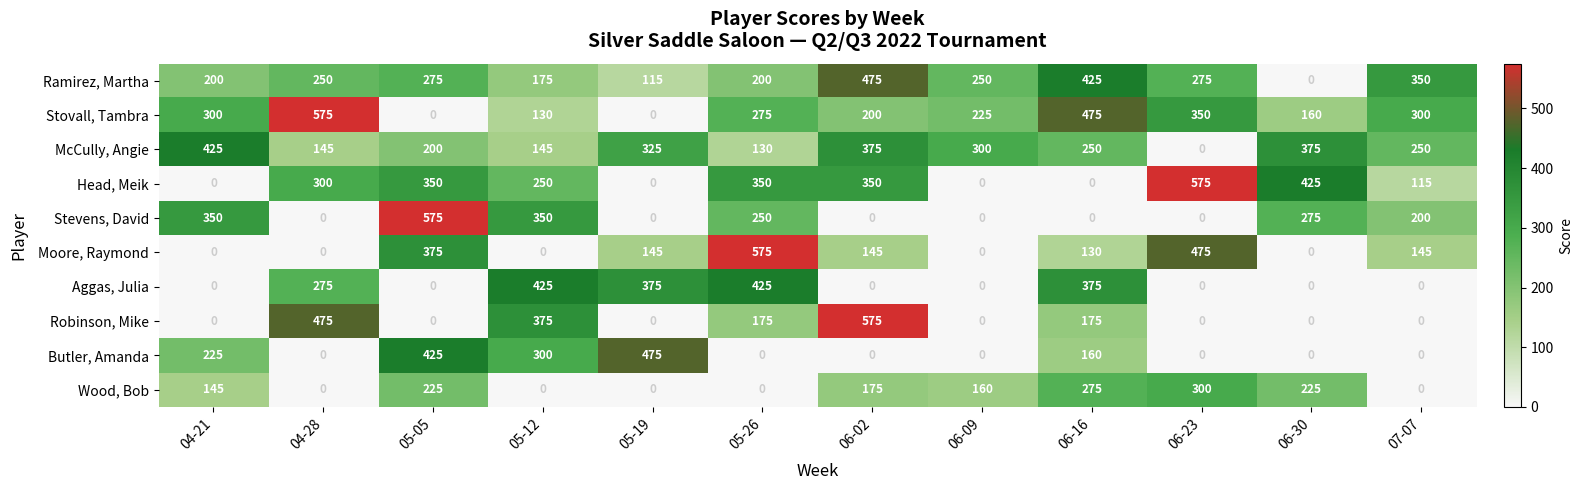

At how many categories does at least one series exceed 572?

5